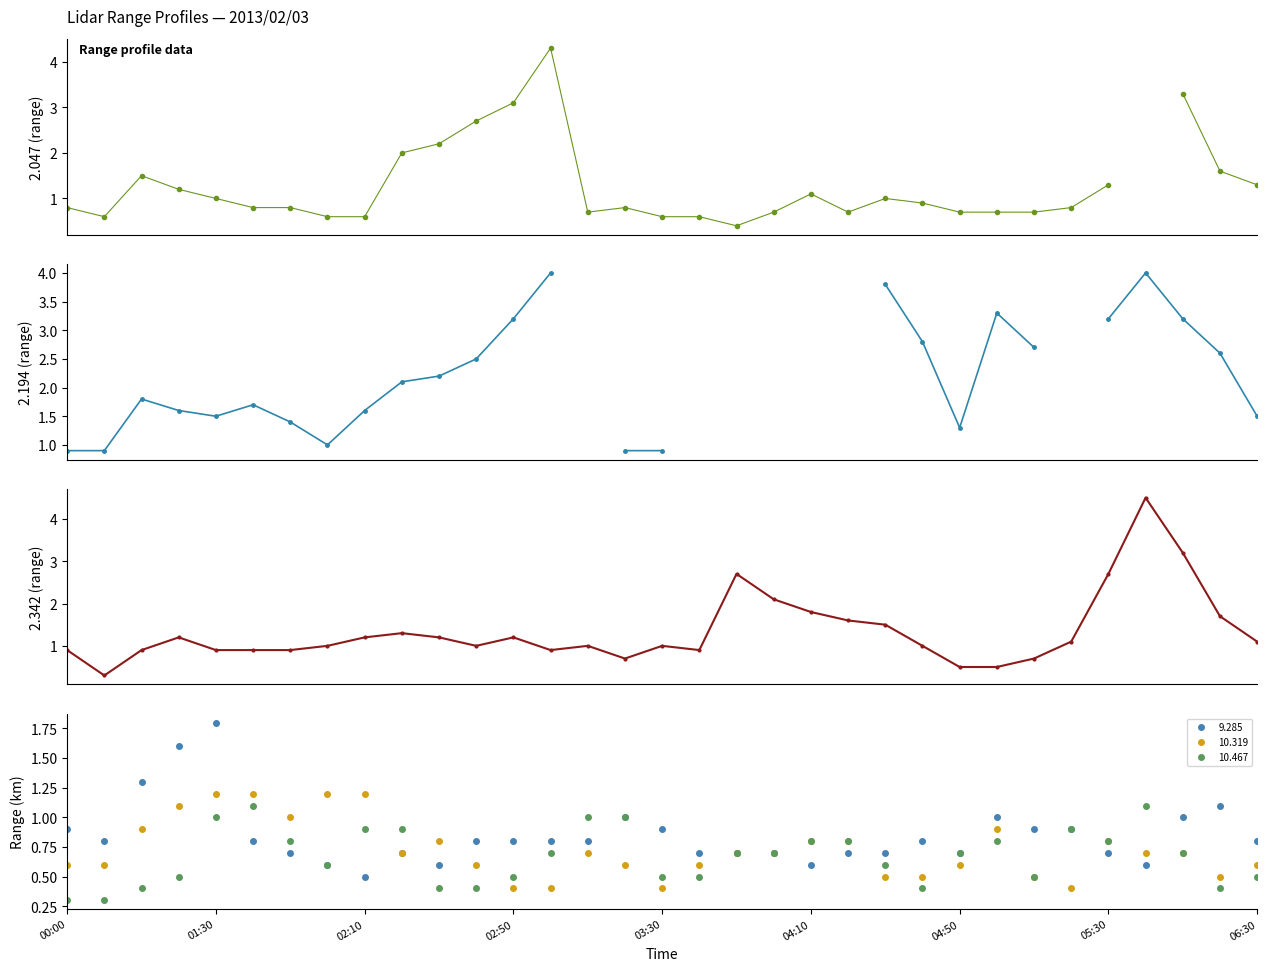

What is the maximum value for 9.285?

1.8